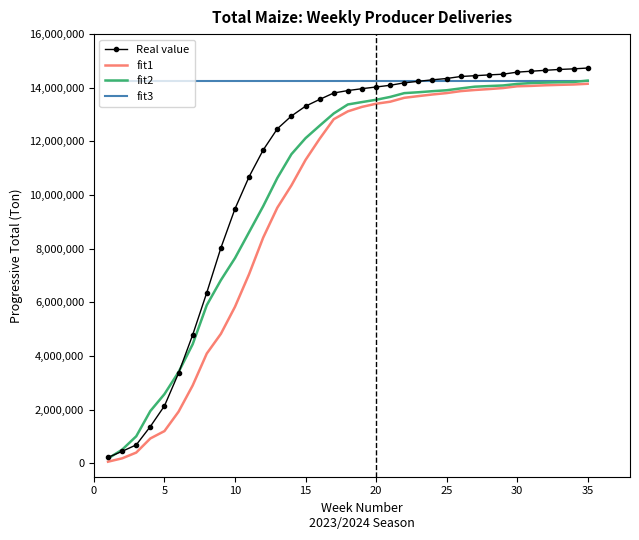

What is the minimum value shown in the chart?

60451